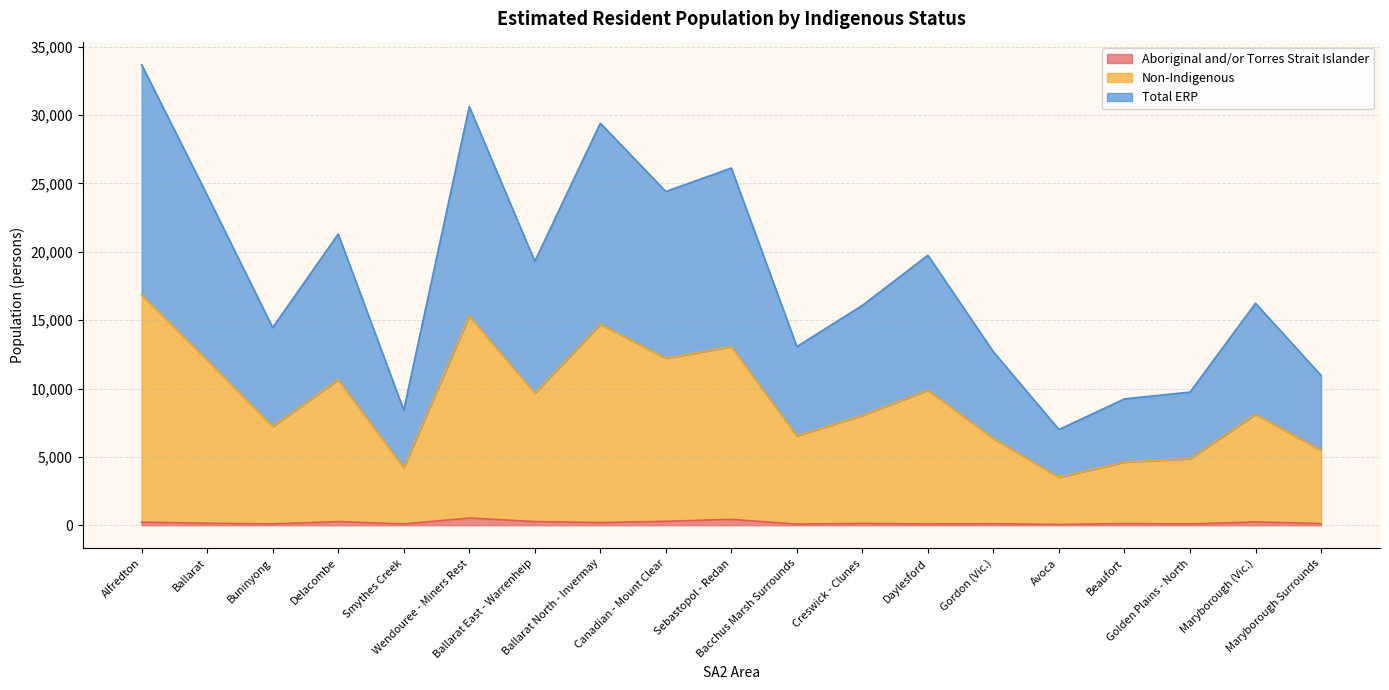

What value does the Non-Indigenous series have at Ballarat, to the nearest 100?

12100